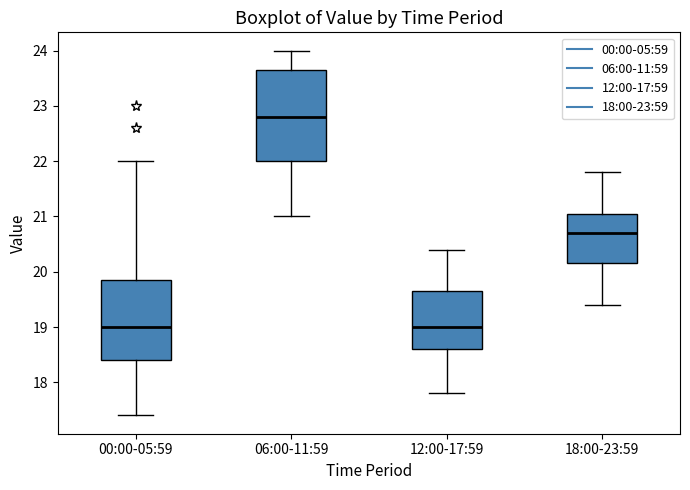

Reading left to right, transcribe this box plot: for each box, give where its median line is, the range the box spans, and where its two whiskers end, as read against the y-axis. The values are not printed on the chart, so give them approximately, as read against the axis.

00:00-05:59: median 19.0, box 18.4 to 19.9, whiskers 17.4 to 22.0
06:00-11:59: median 22.8, box 22.0 to 23.7, whiskers 21.0 to 24.0
12:00-17:59: median 19.0, box 18.6 to 19.7, whiskers 17.8 to 20.4
18:00-23:59: median 20.7, box 20.2 to 21.1, whiskers 19.4 to 21.8